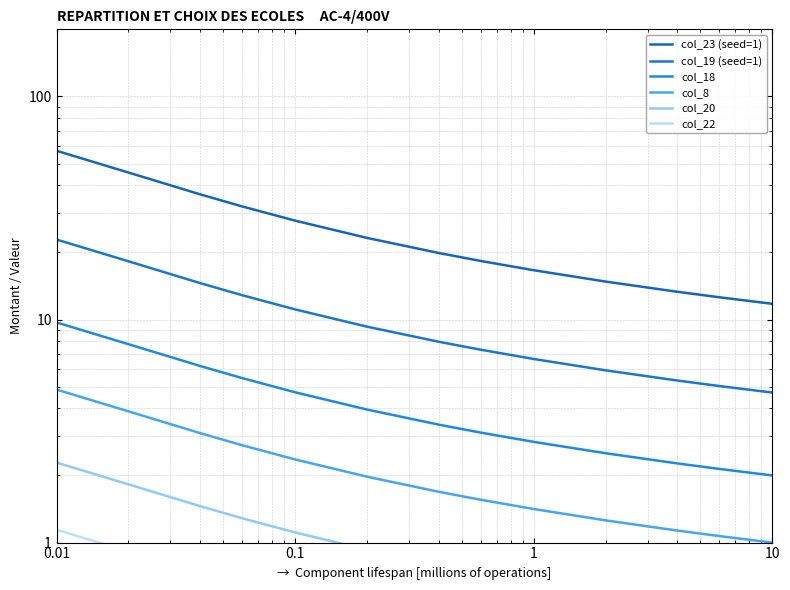

Between 100 and 8, which series saw the biggest shift?

col_23 (seed=1)